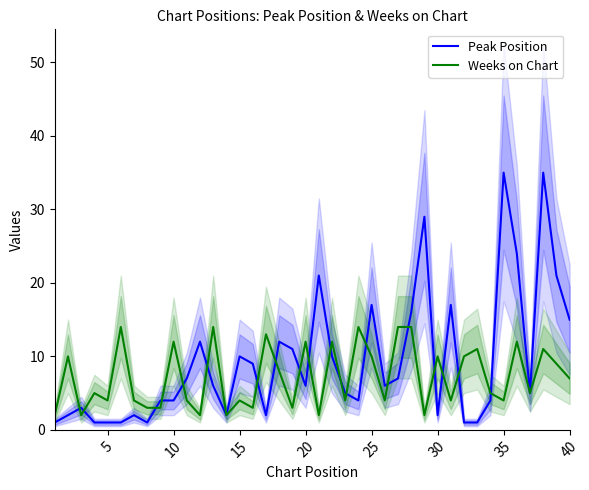

Is it true that Peak Position equals 23 at 25?

False